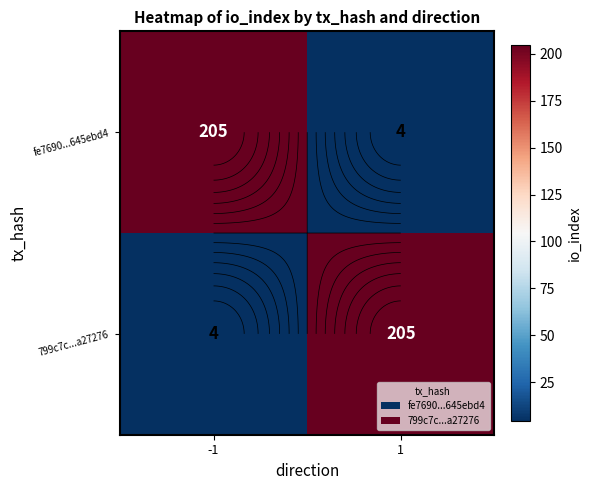

How many distinct data groups are displayed?

2